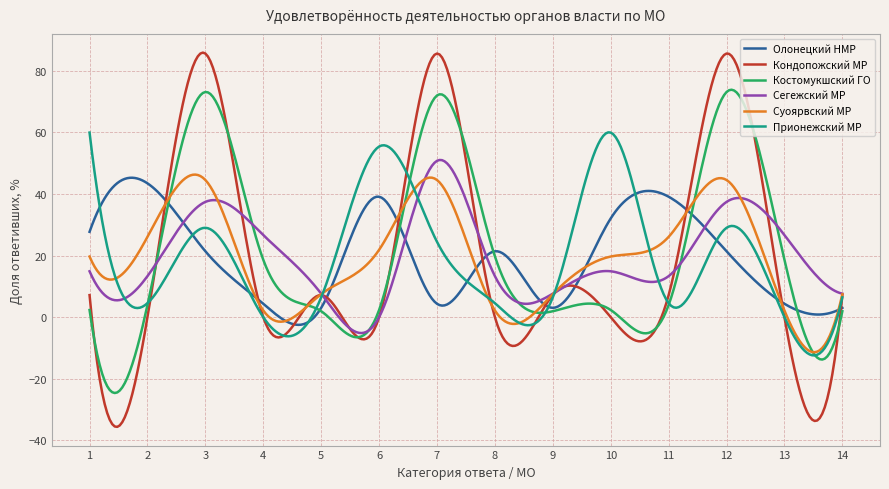

What is the greatest value displayed?

86.0